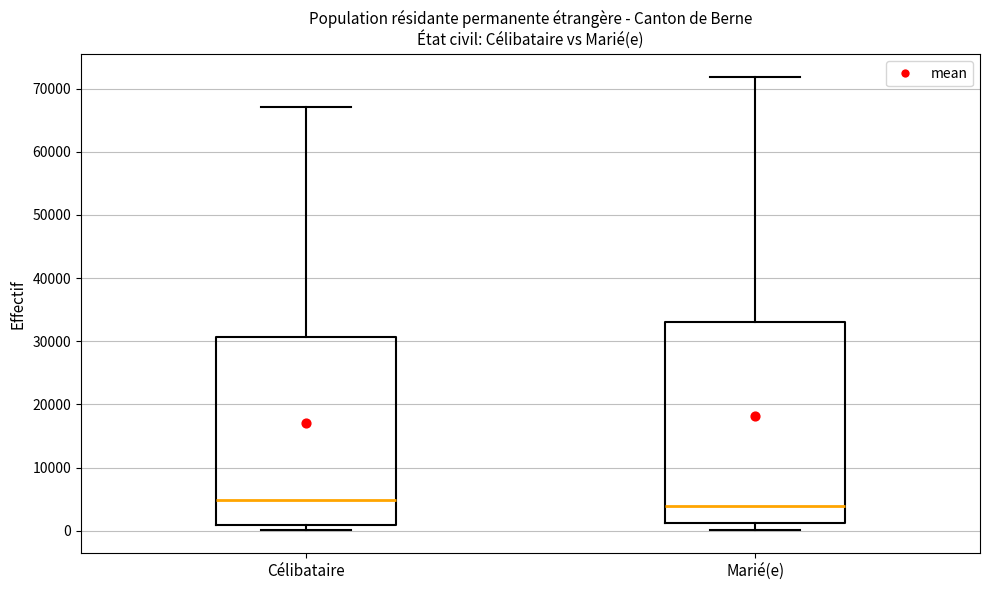

Which box is the tallest, from its lower edge to its upper edge?

Marié(e)